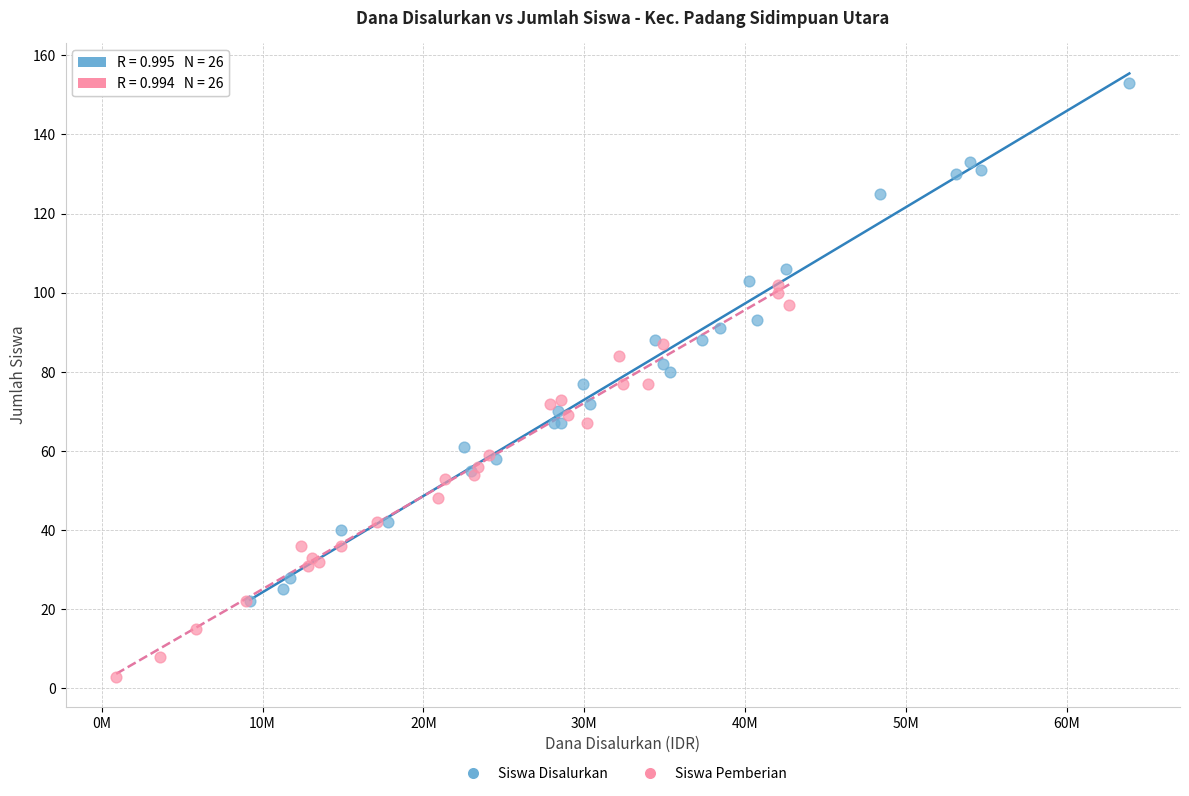

What are all the series names shown in the legend?

Siswa Disalurkan, Siswa Pemberian